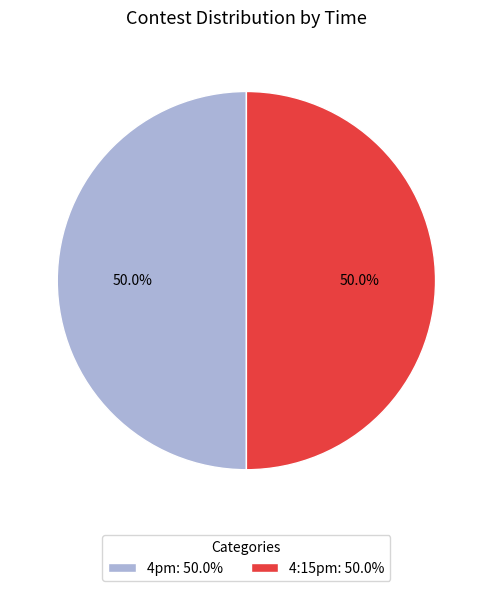

What is the ratio of the value at 4pm to the value at 4:15pm?

1.0